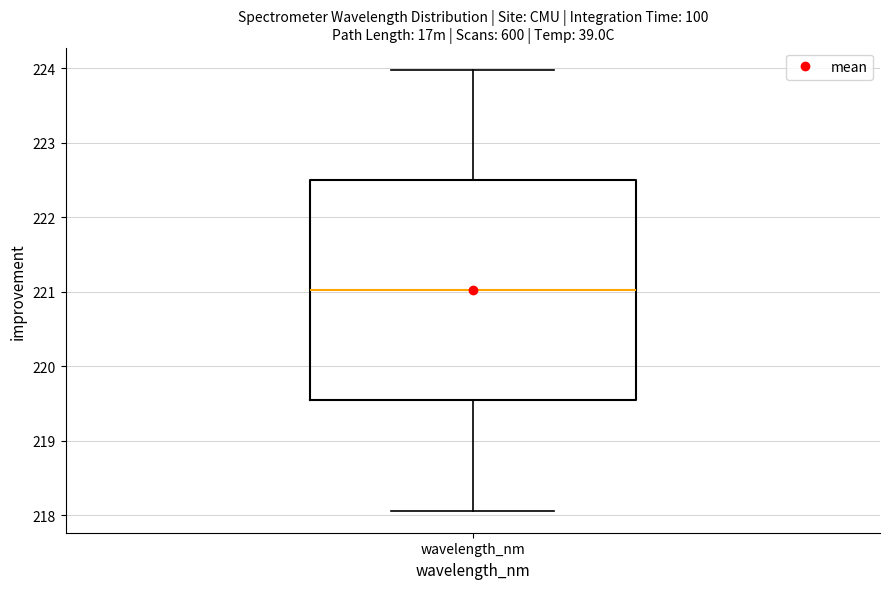

Read this box plot against the y-axis: the position of the median line, the range covered by the box, and the ends of both whiskers. The values are not printed on the chart, so give them approximately, as read against the axis.

median 221.0, box 219.5 to 222.5, whiskers 218.1 to 224.0